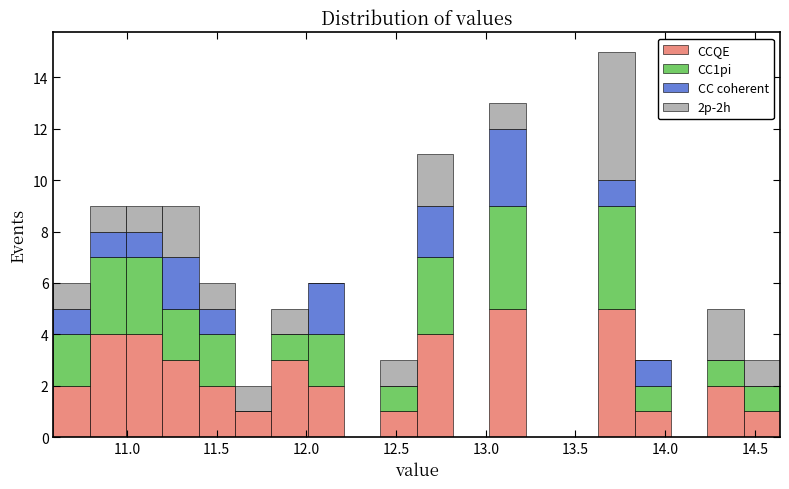

Reading left to right, transcribe this chart: for each stacked bar, give the range it covers on the x-axis and its total height. Neither the bar edges nor the heights are printed on the chart, so give them approximately, as read against the axes.

10.60 to 10.80: 6
10.80 to 11.00: 9
11.00 to 11.20: 9
11.20 to 11.40: 9
11.40 to 11.60: 6
11.60 to 11.80: 2
11.80 to 12.00: 5
12.00 to 12.20: 6
12.20 to 12.40: 0
12.40 to 12.60: 3
12.60 to 12.80: 11
12.80 to 13.00: 0
13.00 to 13.20: 13
13.20 to 13.45: 0
13.45 to 13.65: 0
13.65 to 13.85: 15
13.85 to 14.05: 3
14.05 to 14.25: 0
14.25 to 14.45: 5
14.45 to 14.65: 3